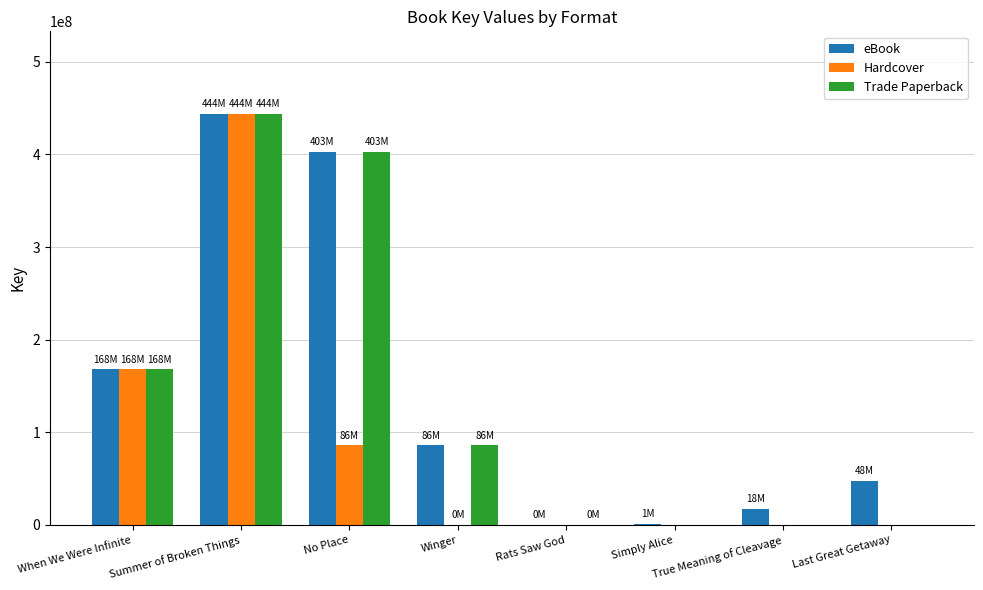

At which label does eBook reach its peak?

Summer of Broken Things